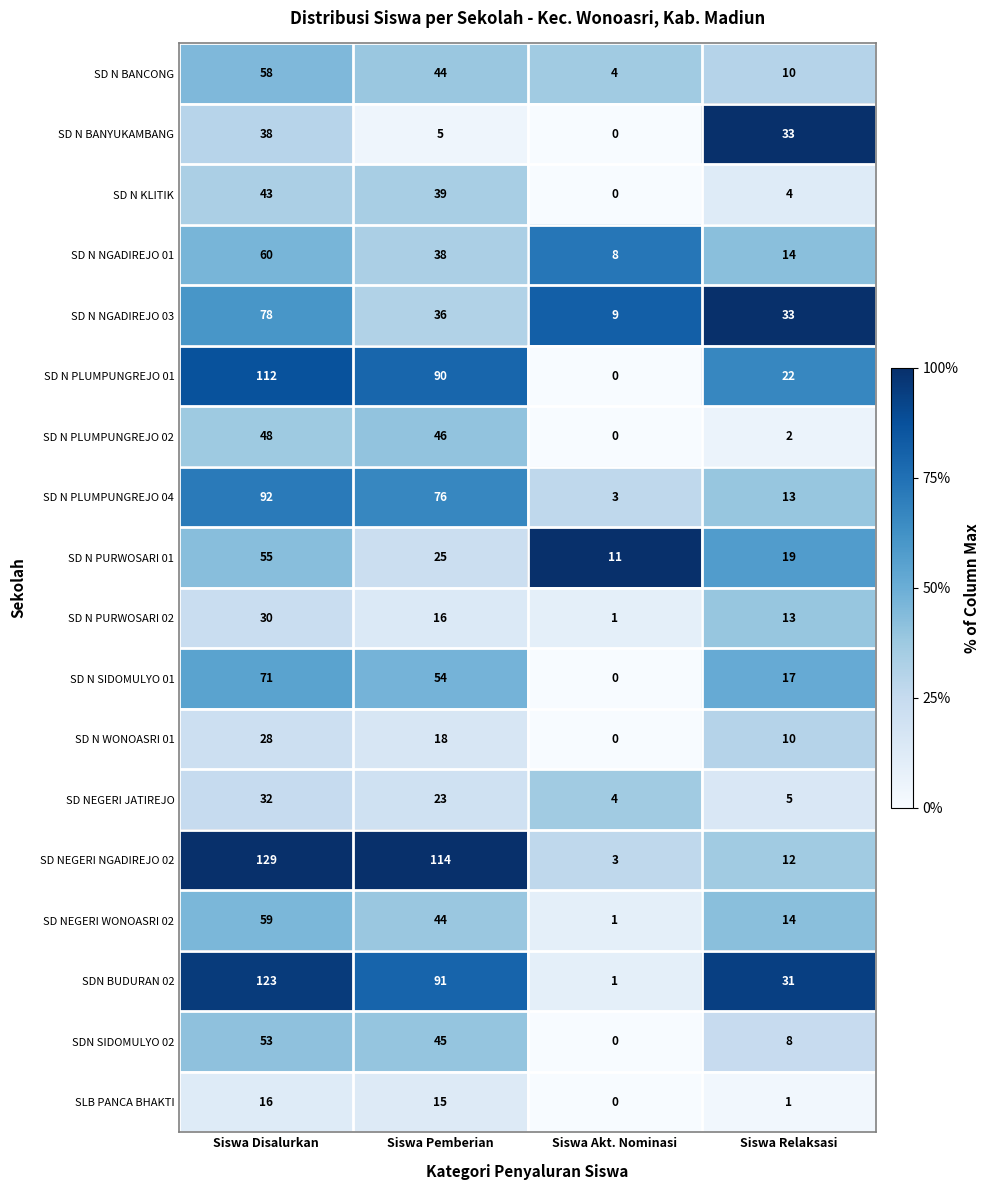

Rank the series by their maximum value, from highest to lowest.

SD NEGERI NGADIREJO 02, SDN BUDURAN 02, SD N PLUMPUNGREJO 01, SD N PLUMPUNGREJO 04, SD N NGADIREJO 03, SD N SIDOMULYO 01, SD N NGADIREJO 01, SD NEGERI WONOASRI 02, SD N BANCONG, SD N PURWOSARI 01, SDN SIDOMULYO 02, SD N PLUMPUNGREJO 02, SD N KLITIK, SD N BANYUKAMBANG, SD NEGERI JATIREJO, SD N PURWOSARI 02, SD N WONOASRI 01, SLB PANCA BHAKTI